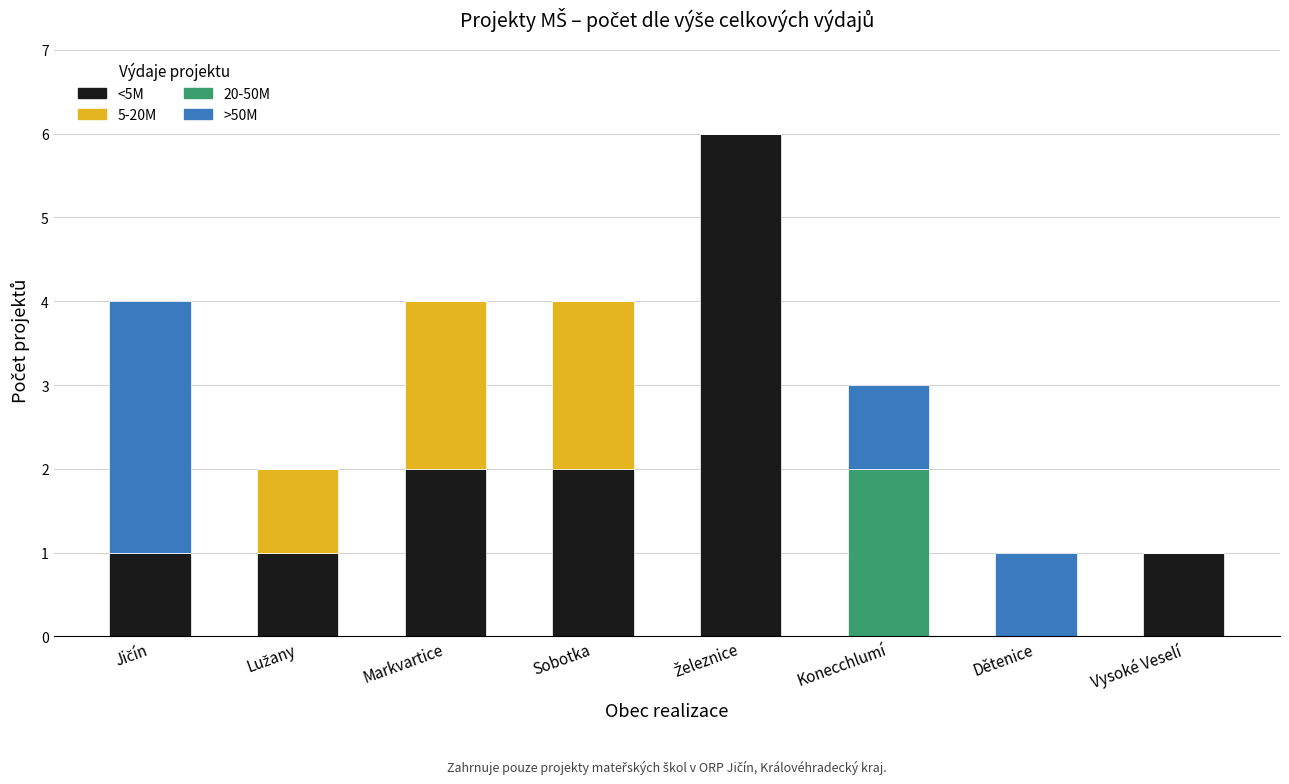

What is the total value across all series at Markvartice?

4